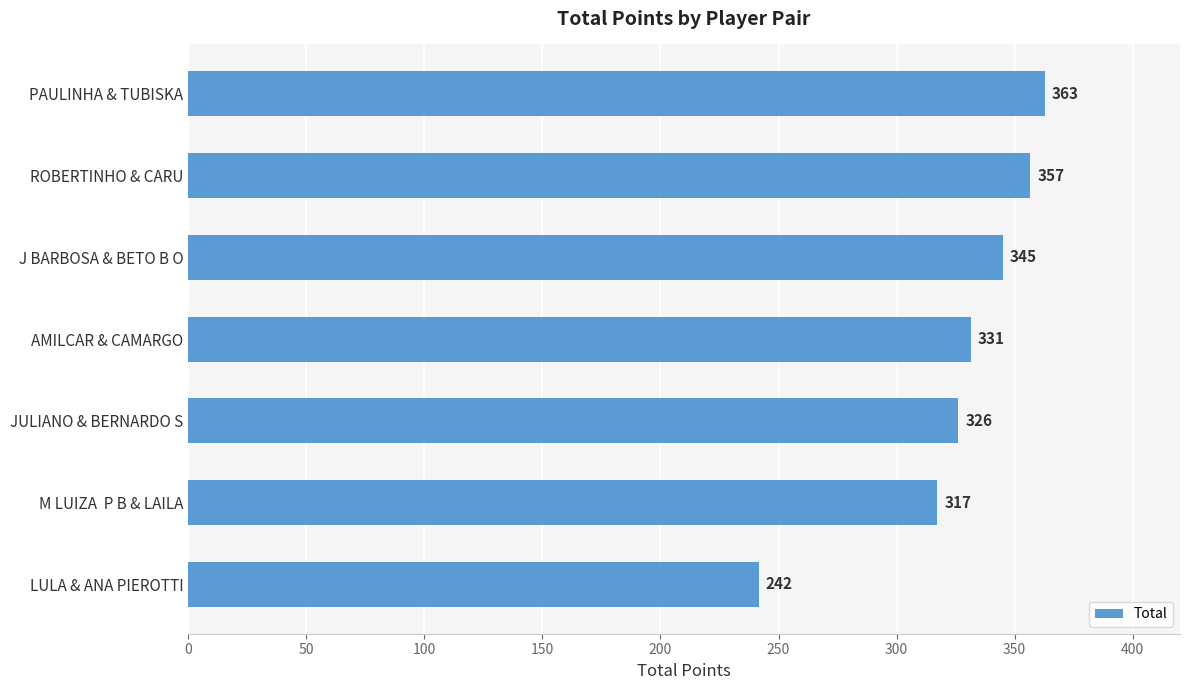

Approximately how many times larger is the value at M LUIZA  P B & LAILA compared to PAULINHA & TUBISKA?

0.9